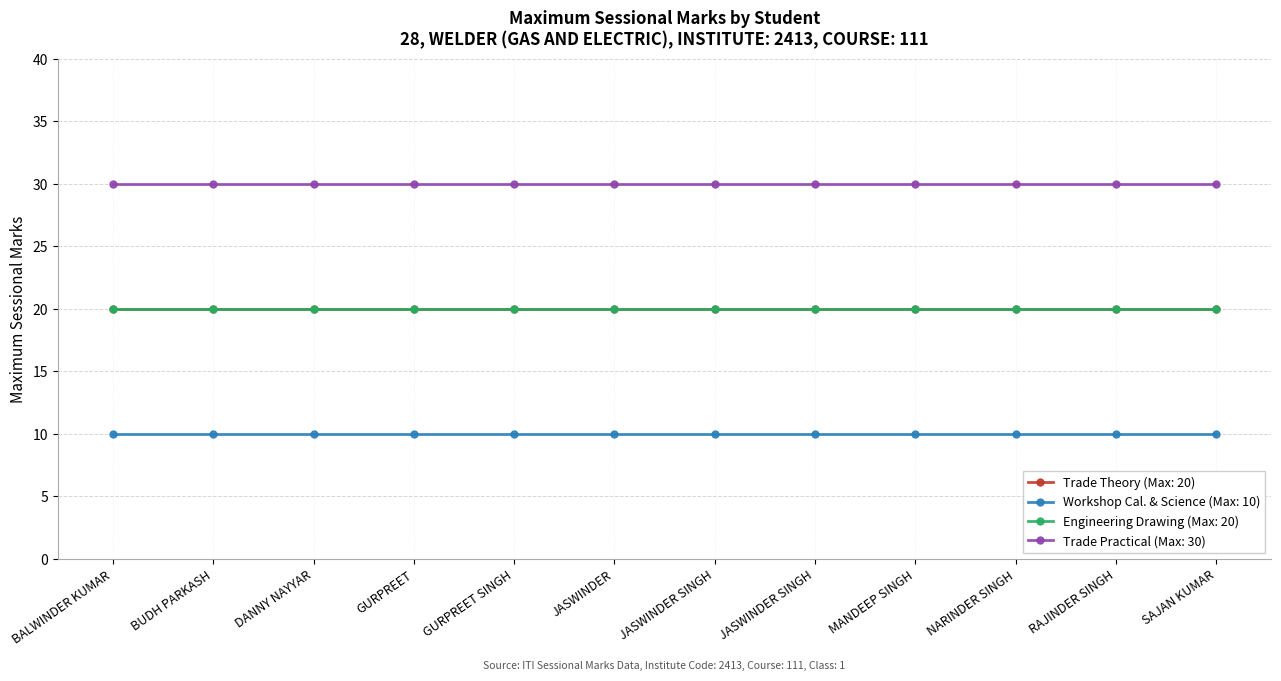

List the series in order of their peak value, highest first.

Trade Practical (Max: 30), Trade Theory (Max: 20), Engineering Drawing (Max: 20), Workshop Cal. & Science (Max: 10)